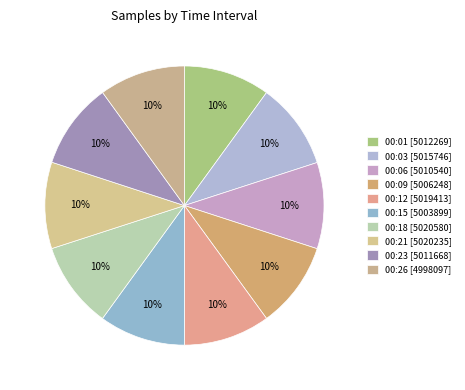

Which has a higher value, 00:09 or 00:23?

00:23